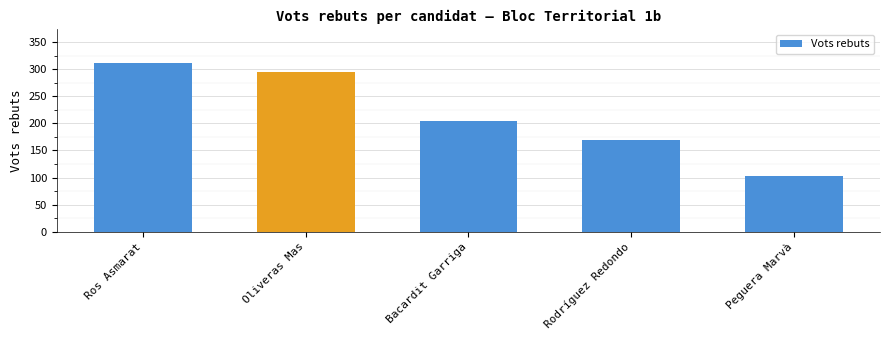

Approximately how many times larger is the value at Peguera Marvà compared to Oliveras Mas?

0.4